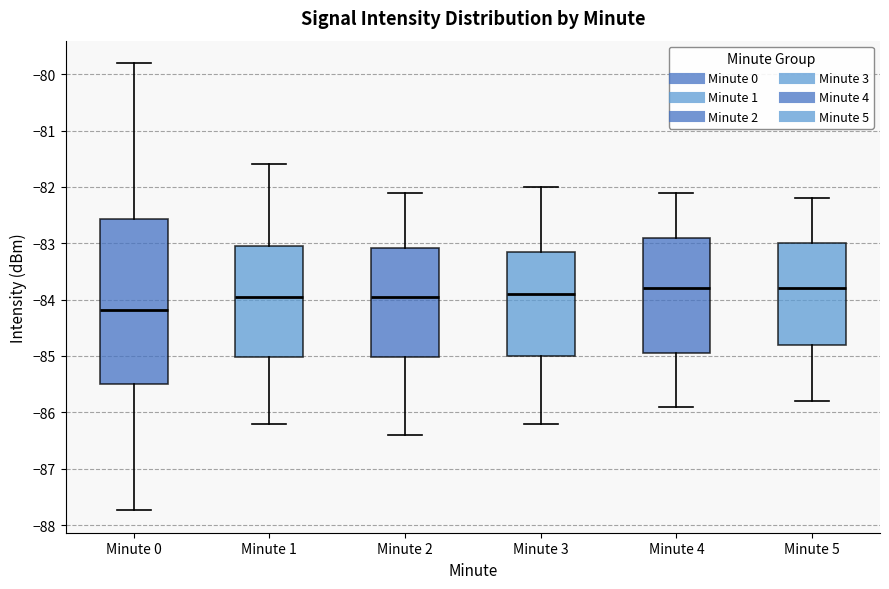

Which box is the tallest, from its lower edge to its upper edge?

Minute 0